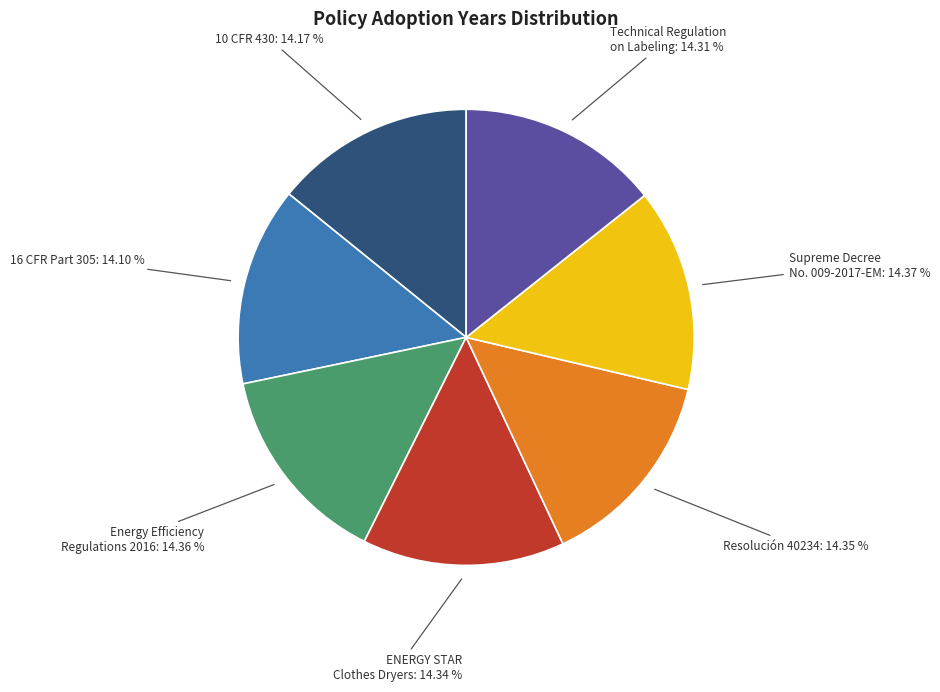

Does any single category account for the majority?

No